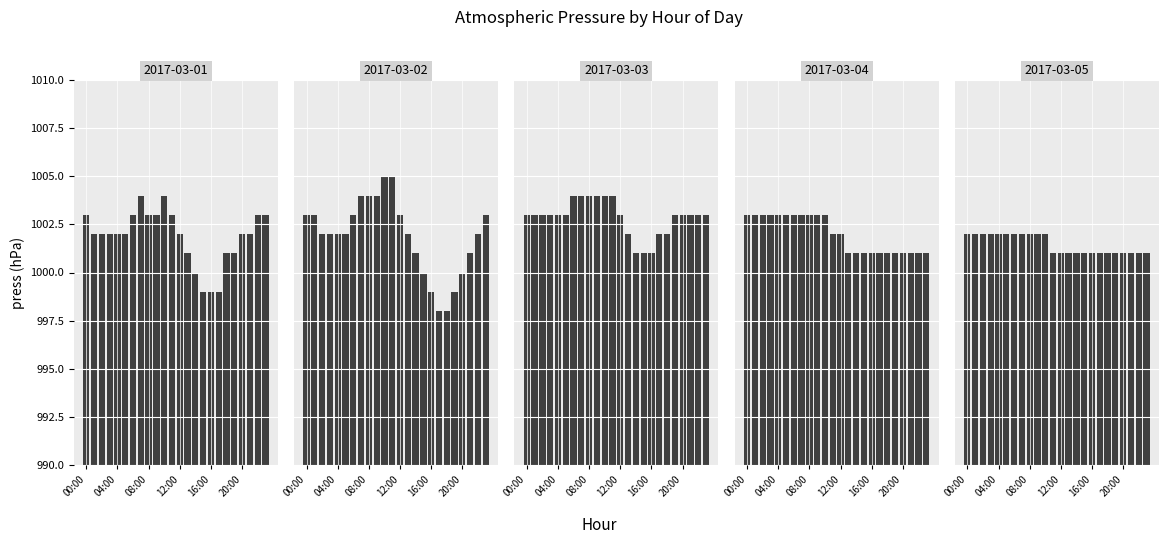

Reading right to left, extract all data points from this chart.

2017-03-01: 23:00=1003	22:00=1003	21:00=1002	20:00=1002	19:00=1001	18:00=1001	17:00=999	16:00=999	15:00=999	14:00=1000	13:00=1001	12:00=1002	11:00=1003	10:00=1004	09:00=1003	08:00=1003	07:00=1004	06:00=1003	05:00=1002	04:00=1002	03:00=1002	02:00=1002	01:00=1002	00:00=1003
2017-03-02: 23:00=1003	22:00=1002	21:00=1001	20:00=1000	19:00=999	18:00=998	17:00=998	16:00=999	15:00=1000	14:00=1001	13:00=1002	12:00=1003	11:00=1005	10:00=1005	09:00=1004	08:00=1004	07:00=1004	06:00=1003	05:00=1002	04:00=1002	03:00=1002	02:00=1002	01:00=1003	00:00=1003
2017-03-03: 23:00=1003	22:00=1003	21:00=1003	20:00=1003	19:00=1003	18:00=1002	17:00=1002	16:00=1001	15:00=1001	14:00=1001	13:00=1002	12:00=1003	11:00=1004	10:00=1004	09:00=1004	08:00=1004	07:00=1004	06:00=1004	05:00=1003	04:00=1003	03:00=1003	02:00=1003	01:00=1003	00:00=1003
2017-03-04: 23:00=1001	22:00=1001	21:00=1001	20:00=1001	19:00=1001	18:00=1001	17:00=1001	16:00=1001	15:00=1001	14:00=1001	13:00=1001	12:00=1002	11:00=1002	10:00=1003	09:00=1003	08:00=1003	07:00=1003	06:00=1003	05:00=1003	04:00=1003	03:00=1003	02:00=1003	01:00=1003	00:00=1003
2017-03-05: 23:00=1001	22:00=1001	21:00=1001	20:00=1001	19:00=1001	18:00=1001	17:00=1001	16:00=1001	15:00=1001	14:00=1001	13:00=1001	12:00=1001	11:00=1001	10:00=1002	09:00=1002	08:00=1002	07:00=1002	06:00=1002	05:00=1002	04:00=1002	03:00=1002	02:00=1002	01:00=1002	00:00=1002